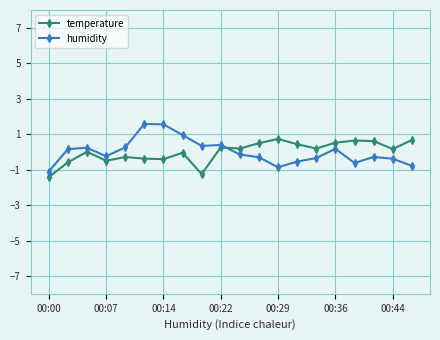

True or false: temperature has more than 2 points higher than both neighbors.

True